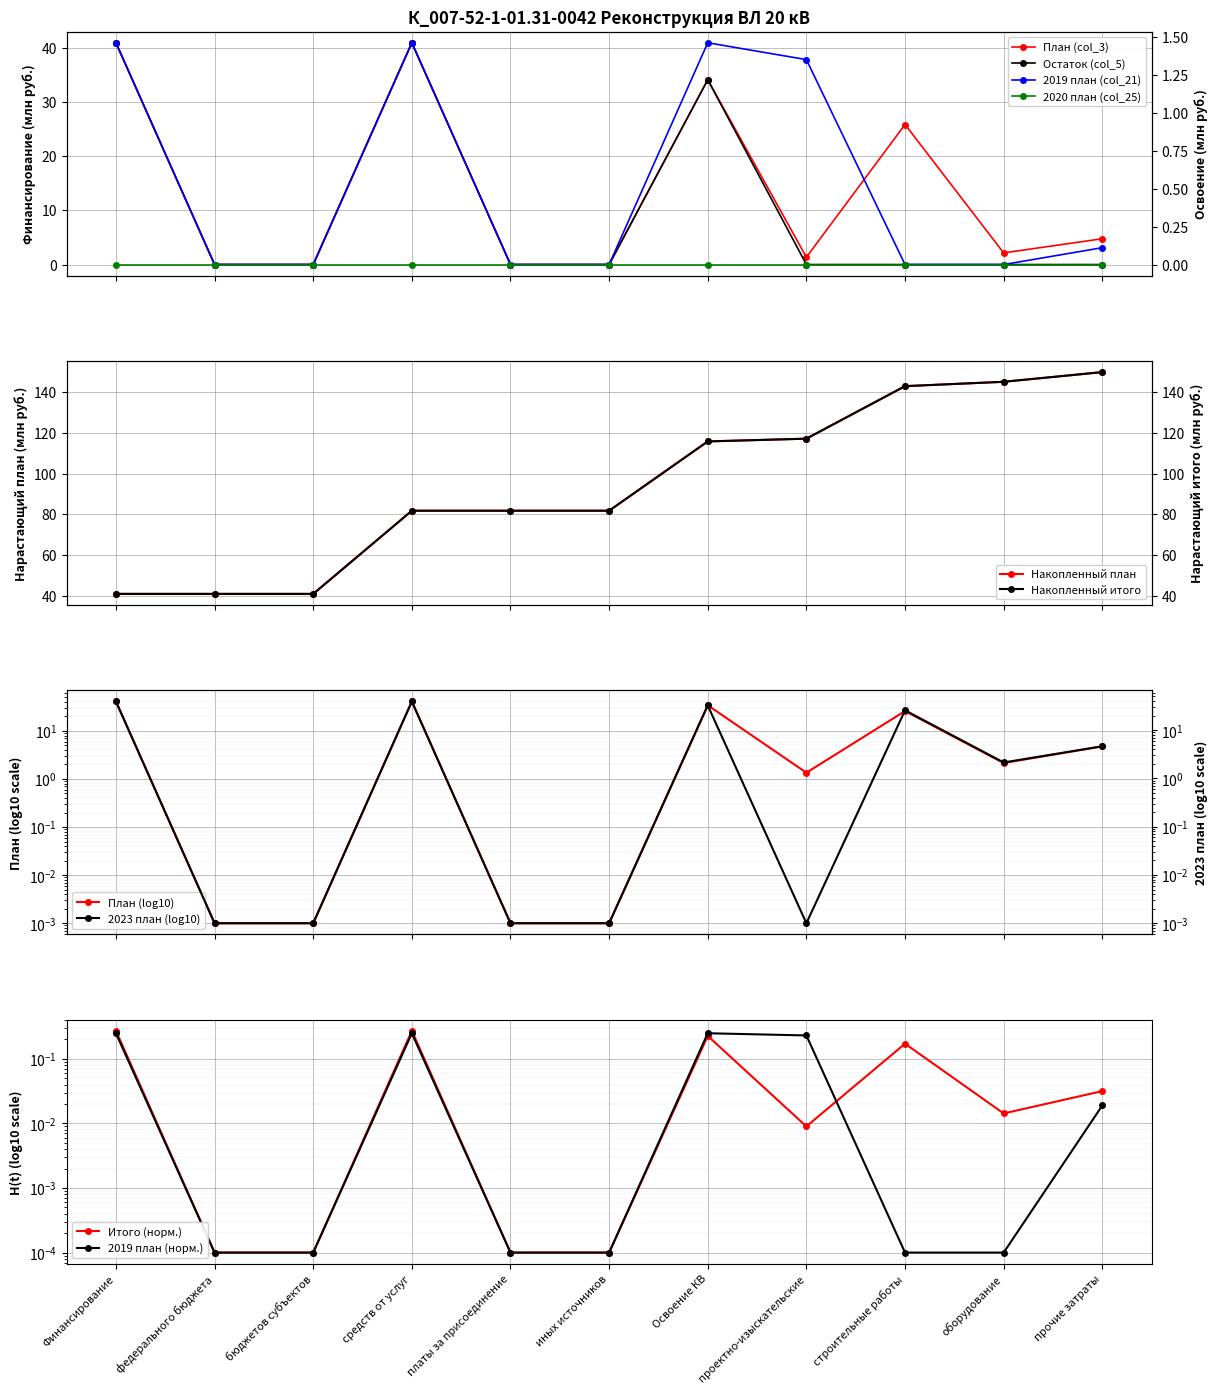

Which series changed the most between федерального бюджета and бюджетов субъектов?

План (col_3)